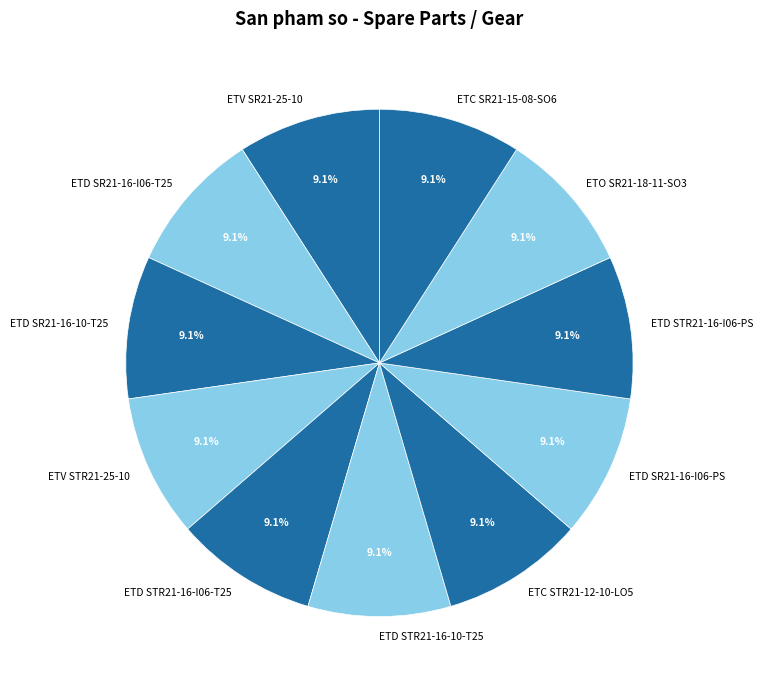

What percentage is the ETD STR21-16-I06-PS slice, to the nearest percent?

9%